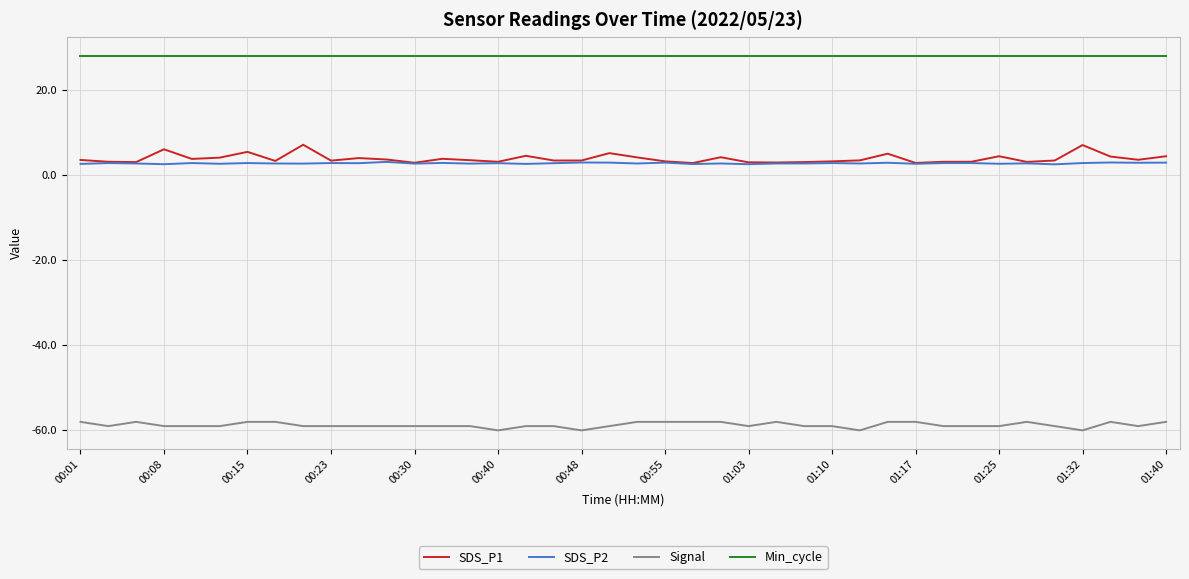

True or false: SDS_P2 and Min_cycle cross at least once.

False